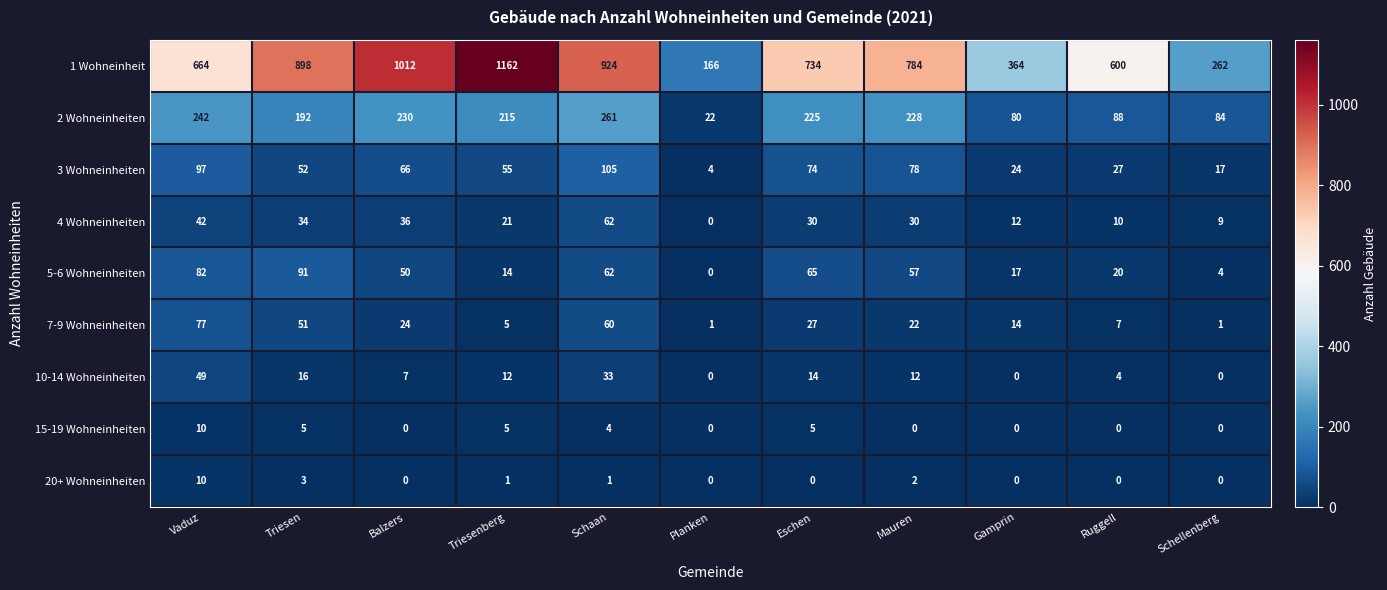

Which series has the largest total across all categories?

1 Wohneinheit